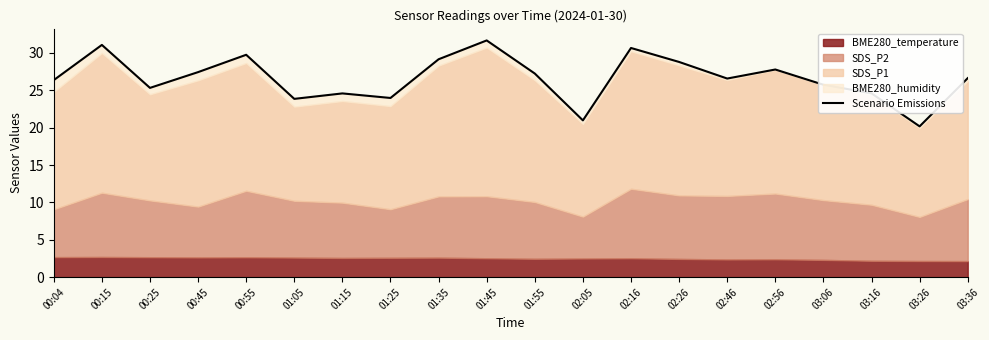

What is the change in value from 01:55 to 03:16?

-2.7